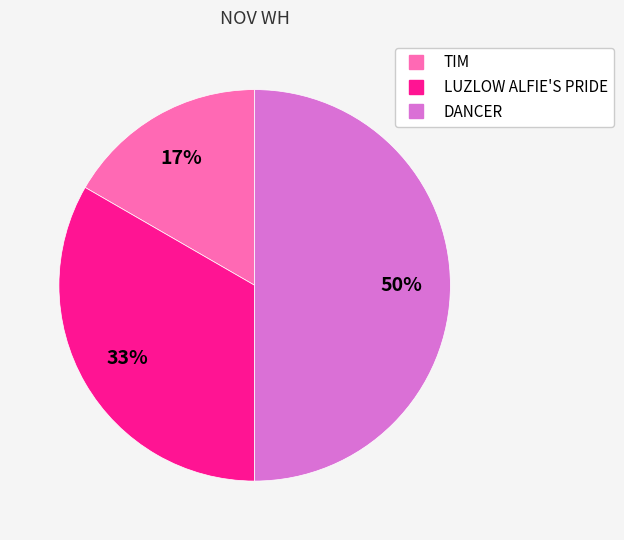

Is LUZLOW ALFIE'S PRIDE the majority of the pie?

No